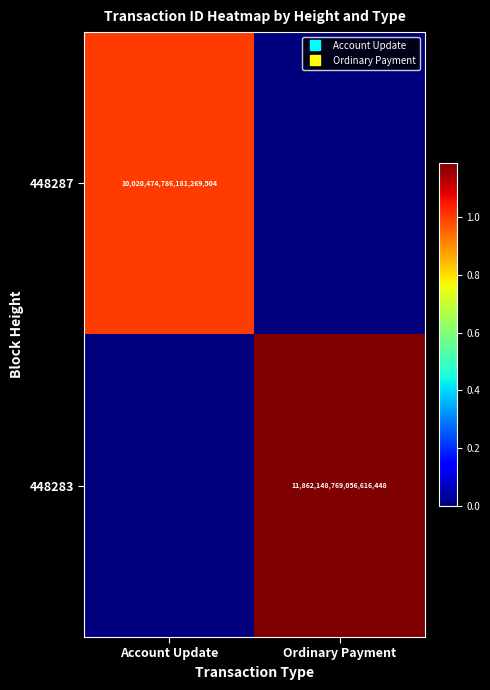

List the series in order of their overall mean, lowest first.

448287, 448283